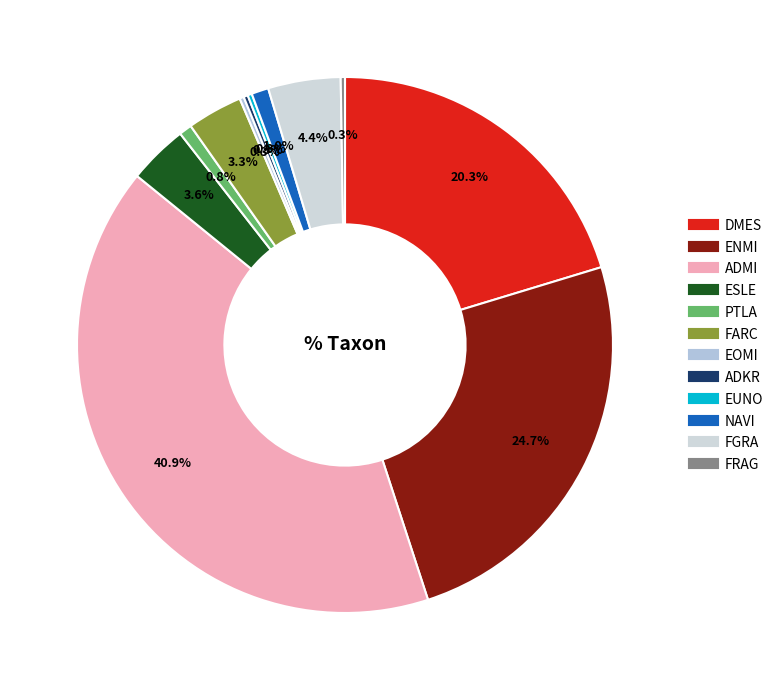

Does ADKR account for over 50% of the chart?

No